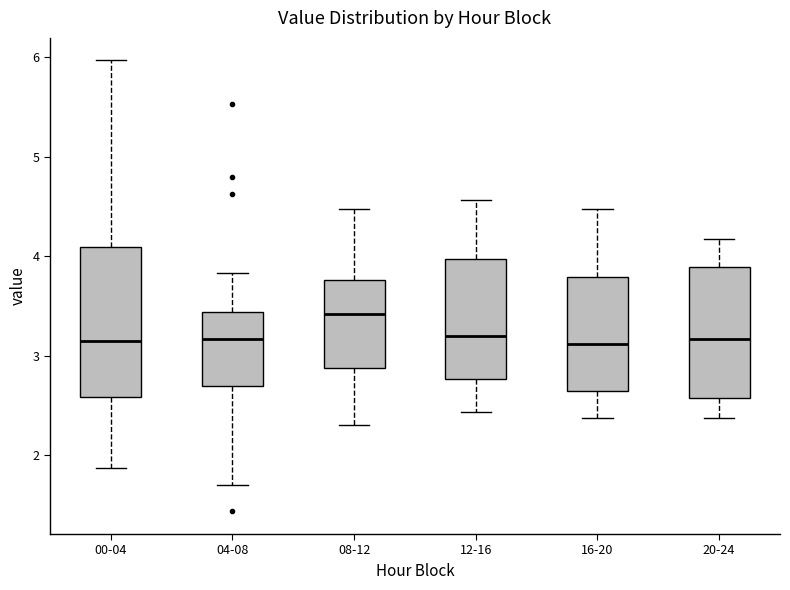

Which box has the highest median line?

08-12